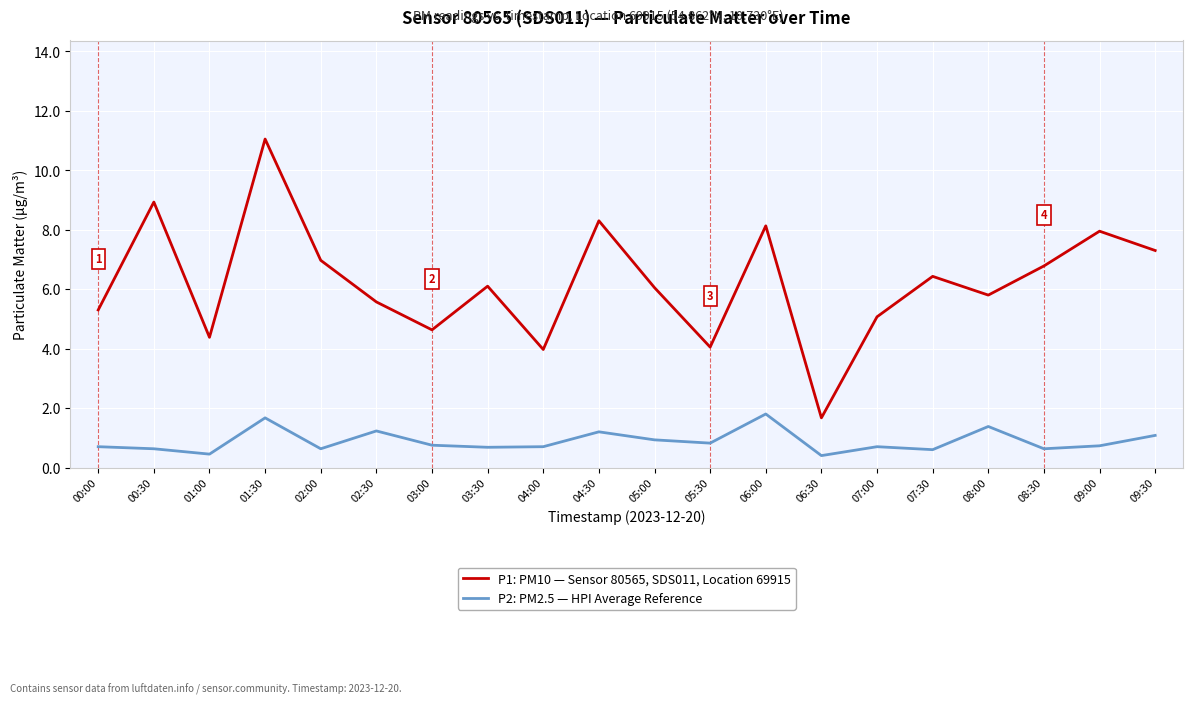

What position from the right is 02:00?

16